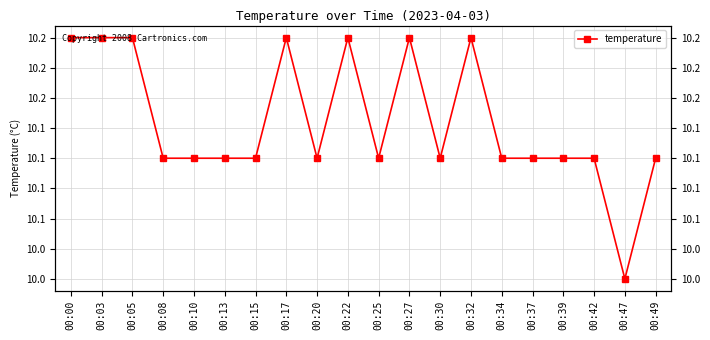

Which has a higher value, 00:49 or 00:39?

00:49